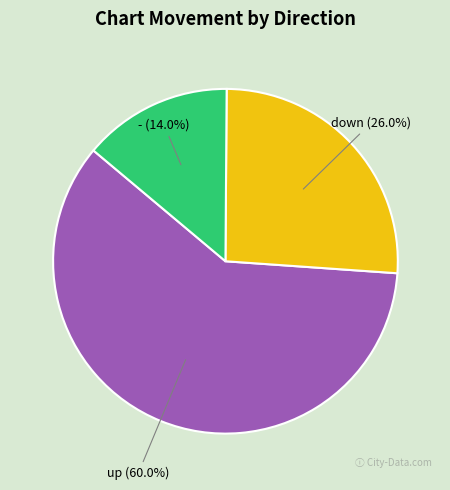

Rank the categories by value from highest to lowest.

up, down, -